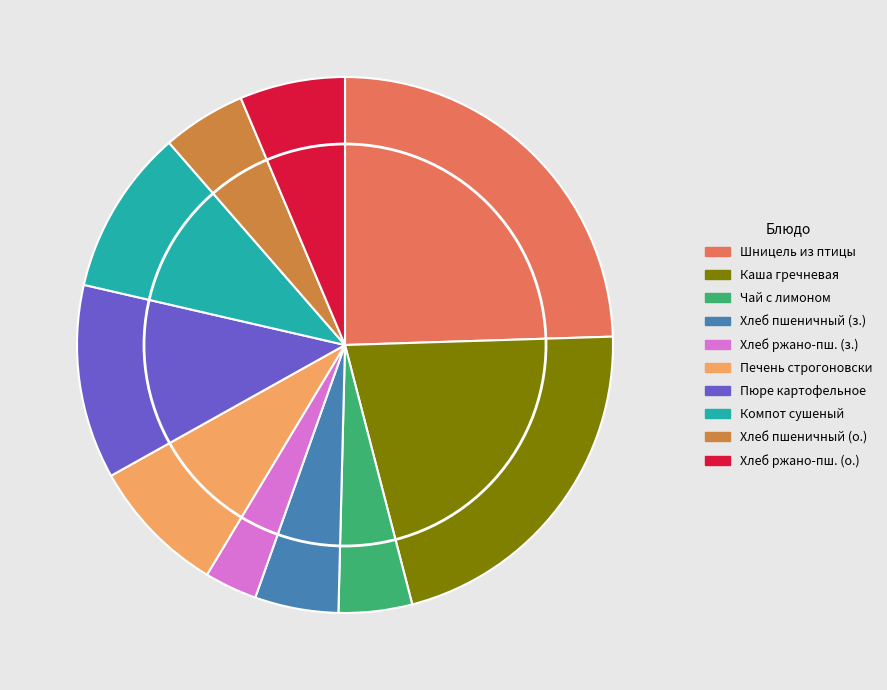

Do Печень строгоновски and Пюре картофельное together represent more than half of the pie?

No